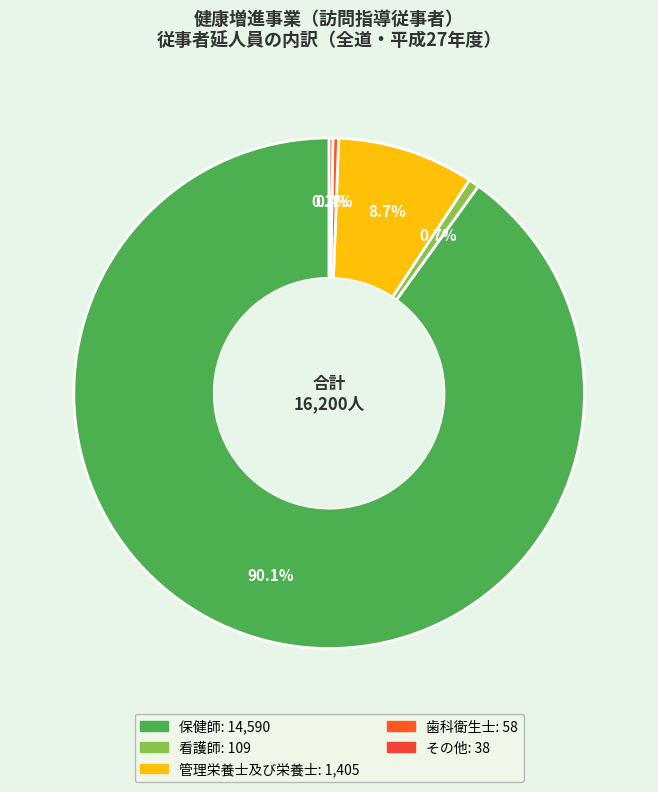

What portion of the pie excludes 管理栄養士及び栄養士?

91.3%